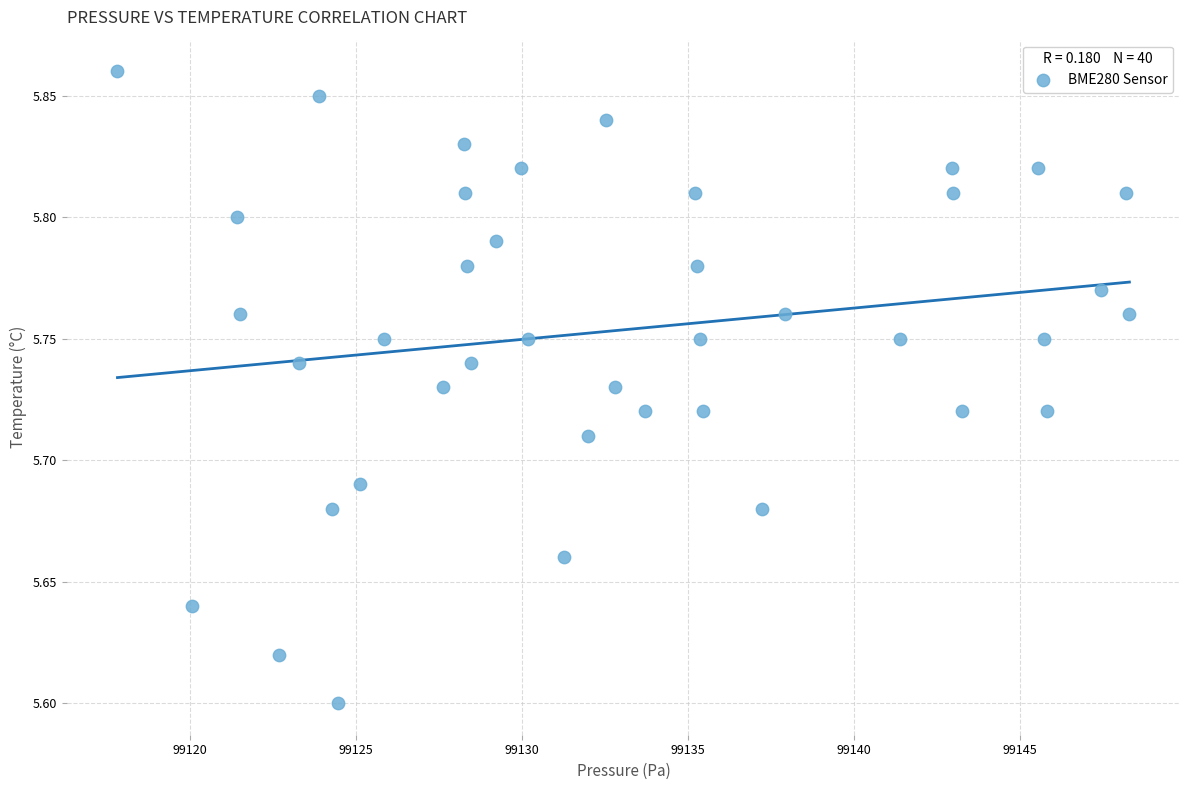

What is the range of X values (max minus min)?

30.5